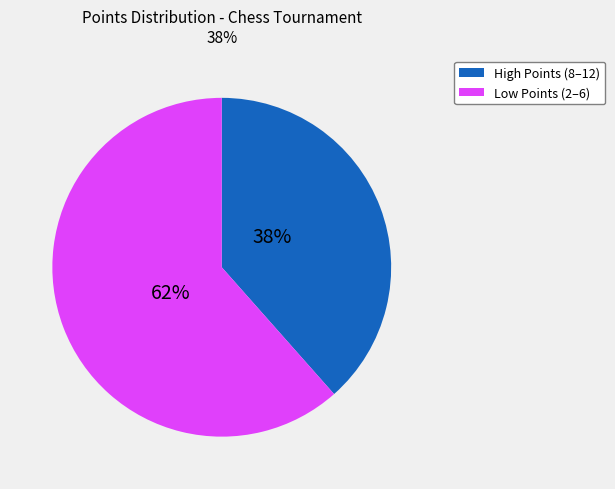

Which slice is the smallest?

High Points (8–12)